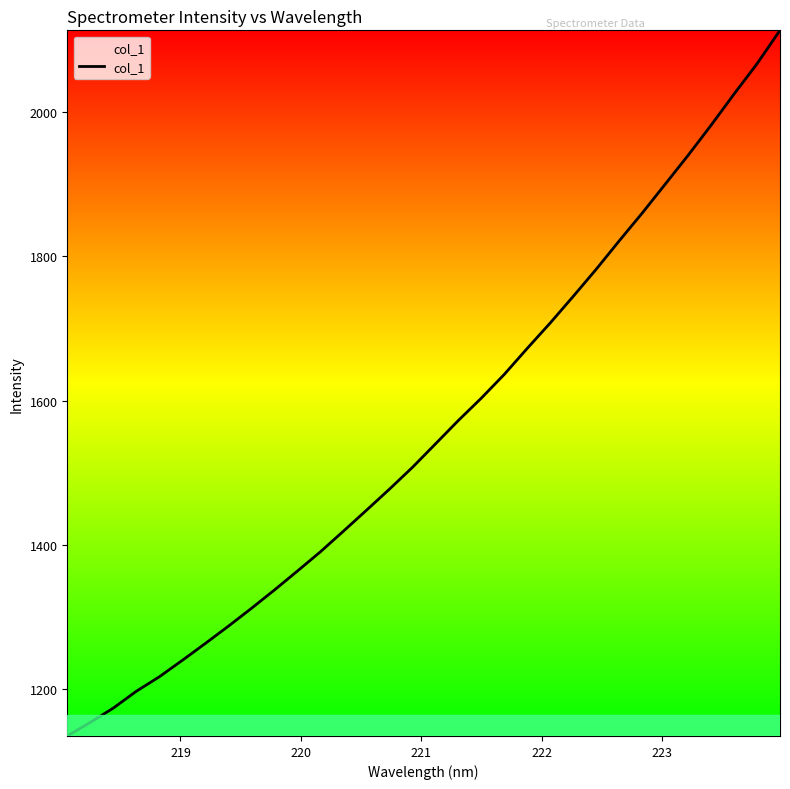

What is the difference between the maximum and minimum values?

978.8